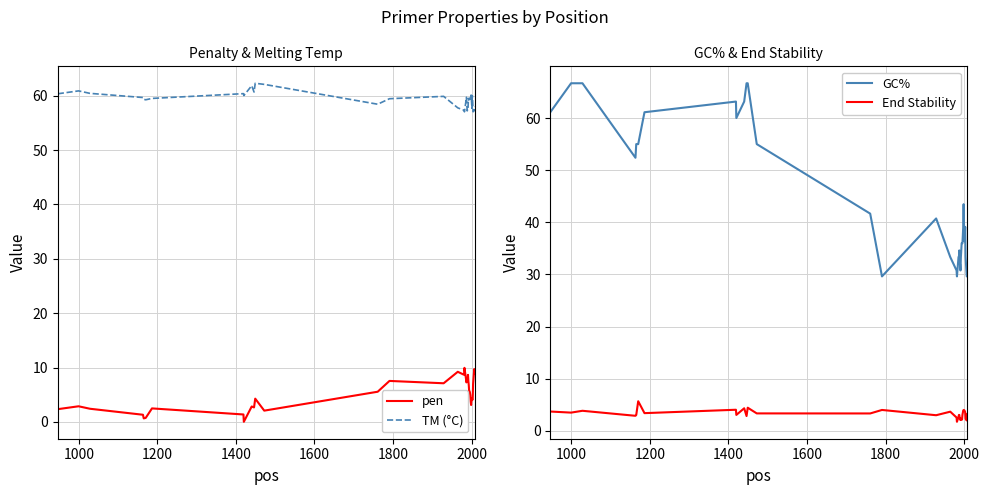

In pen, how many points are higher than both neighbors (excluding endpoints)?

11